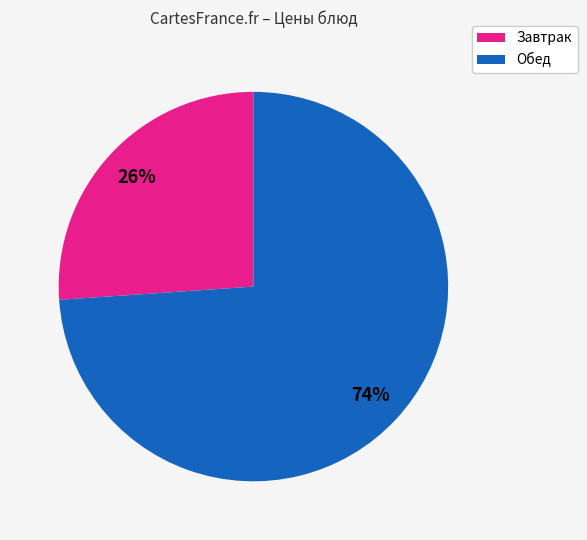

Does any single category account for the majority?

Yes